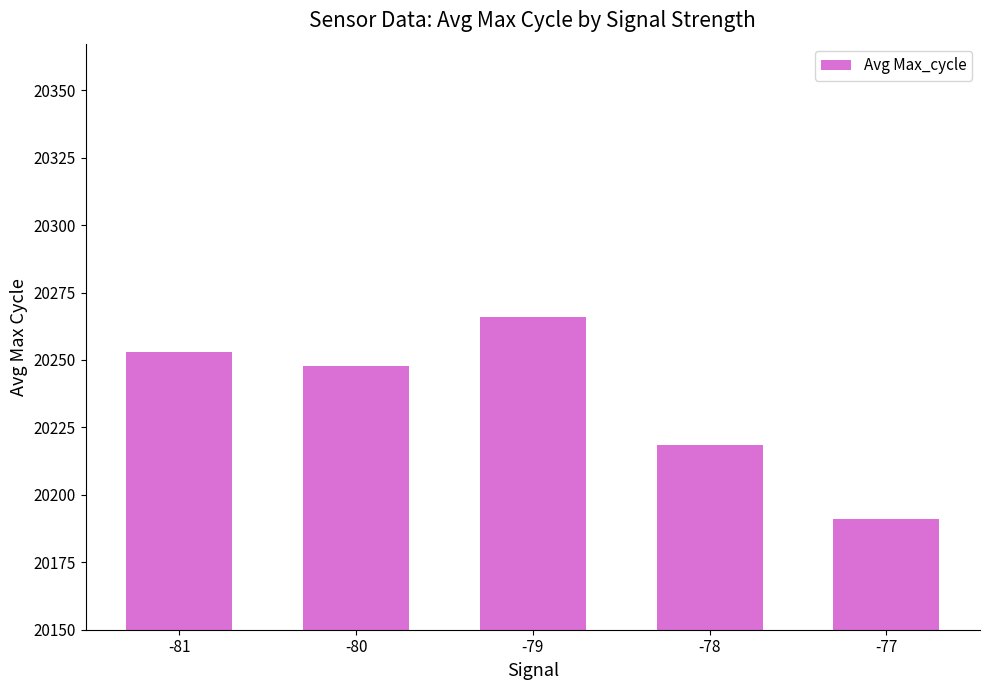

How many values are below 20247?

2